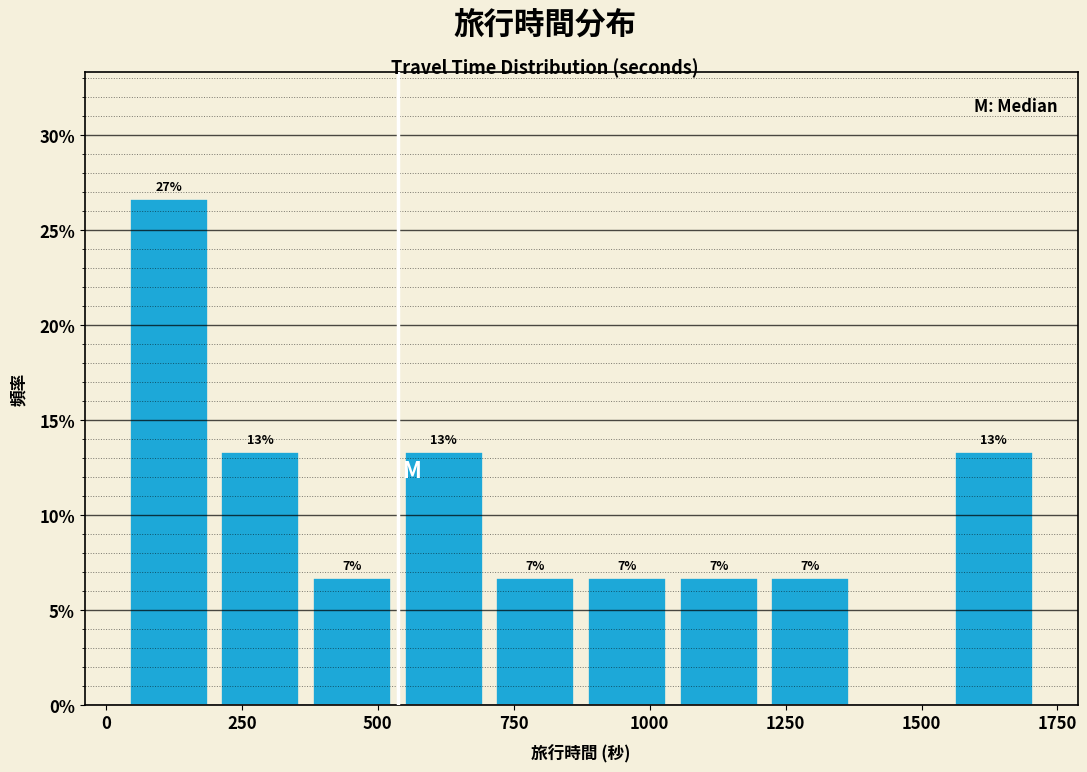

Around what value on the x-axis is the tallest bar? Give the approximate position of its centre, as read against the axis.

100